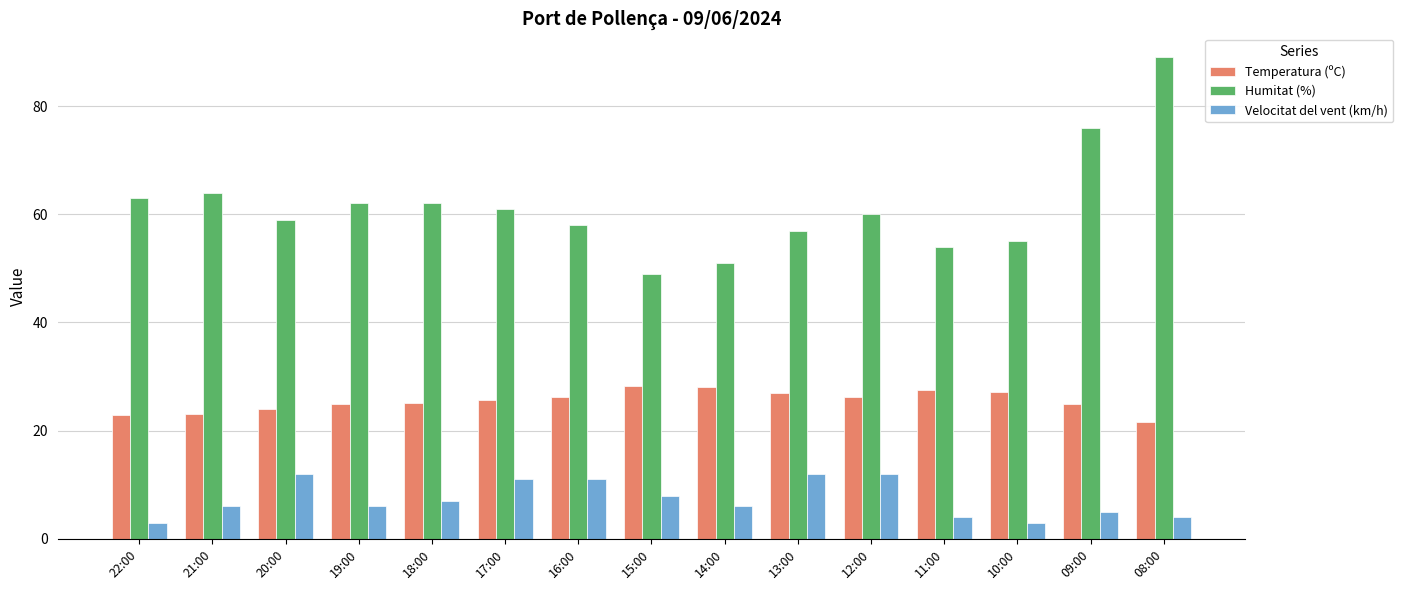

What is the label of the 1st bar from the left?

22:00